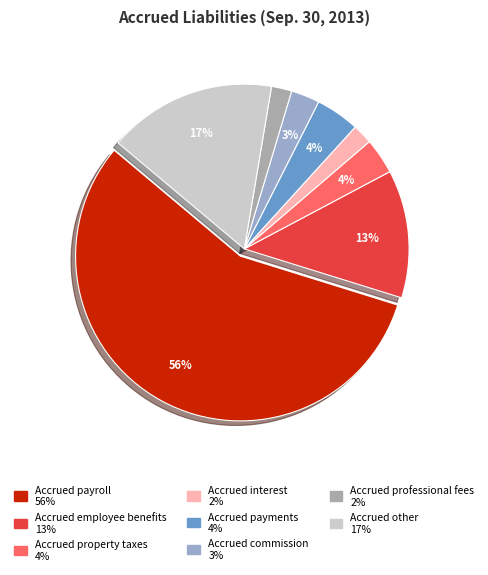

Is it true that Accrued property taxes is 4% of the pie?

True